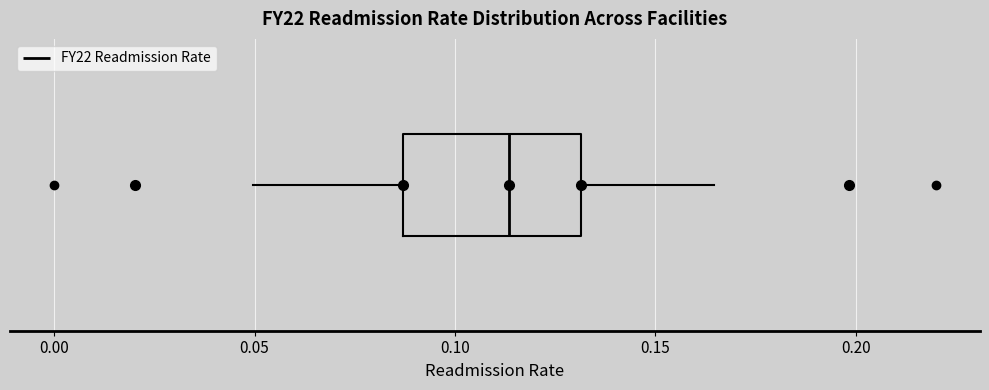

Read this box plot against the x-axis: the position of the median line, the range covered by the box, and the ends of both whiskers. The values are not printed on the chart, so give them approximately, as read against the axis.

median 0.115, box 0.085 to 0.130, whiskers 0.050 to 0.165